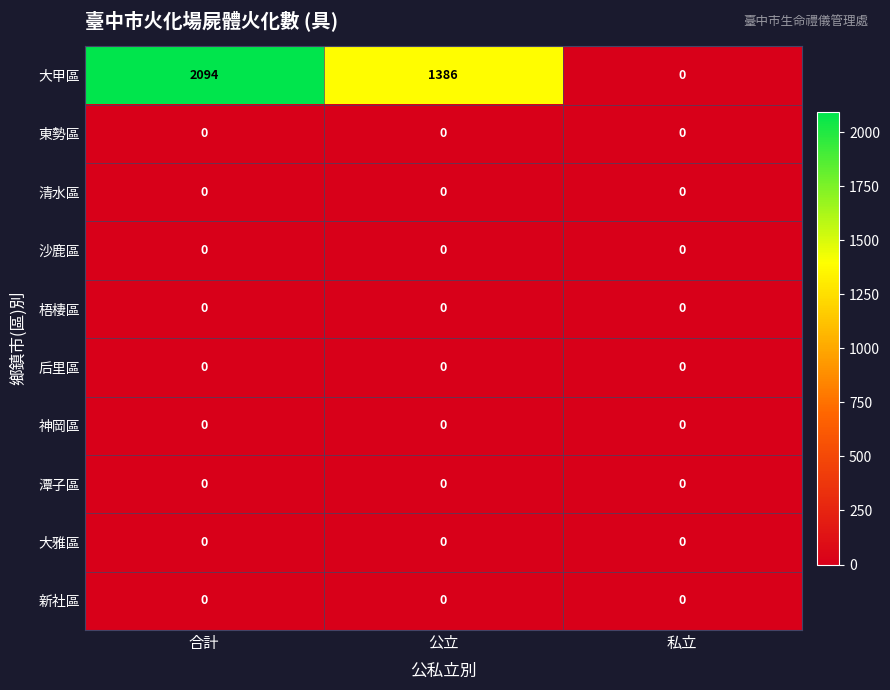

Between 合計 and 私立, which series saw the biggest shift?

大甲區